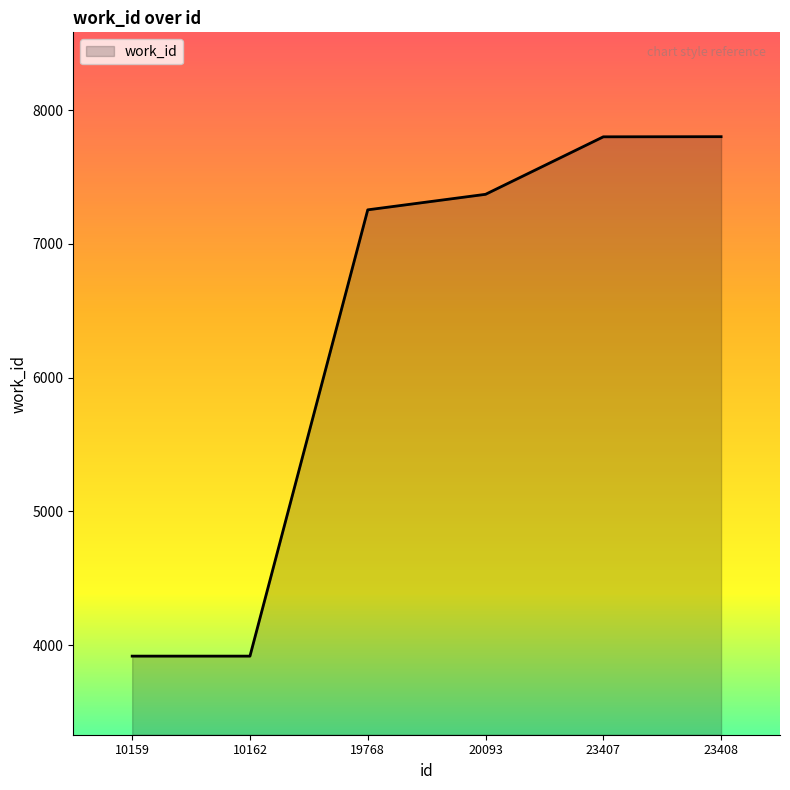

The value at 19768 is 7255. True or false?

True